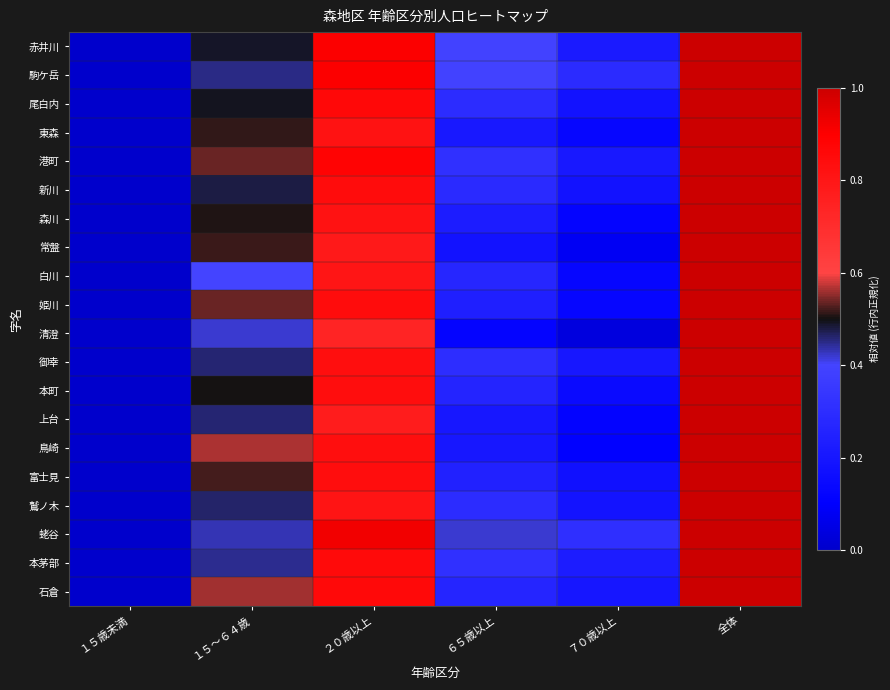

At how many categories does at least one series exceed 0?

5